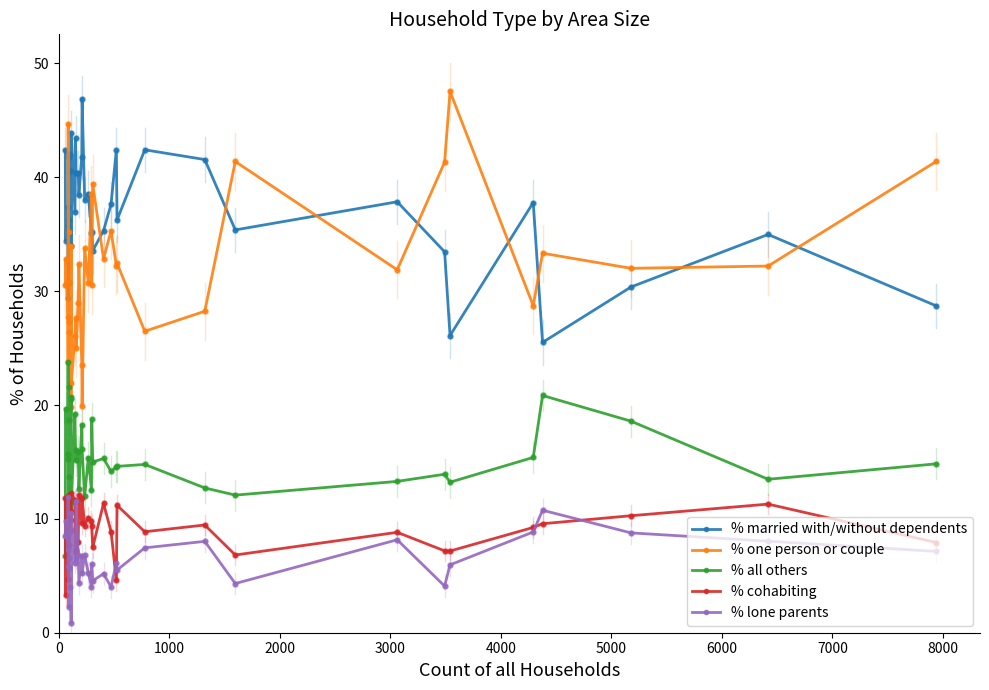

What are all the series names shown in the legend?

% married with/without dependents, % one person or couple, % all others, % cohabiting, % lone parents